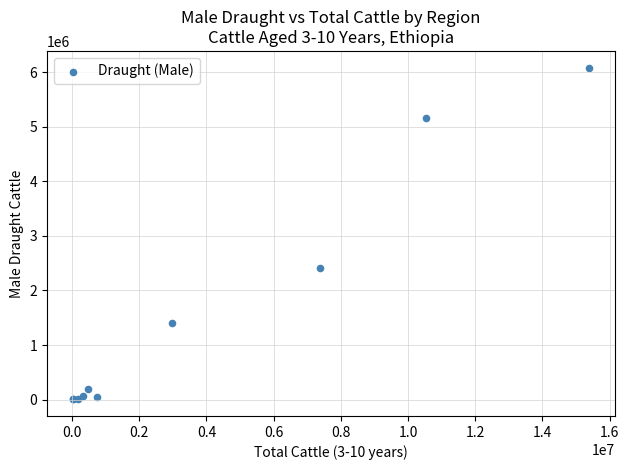

What Y value in the scatter plot is closest to 3045295?

2418557